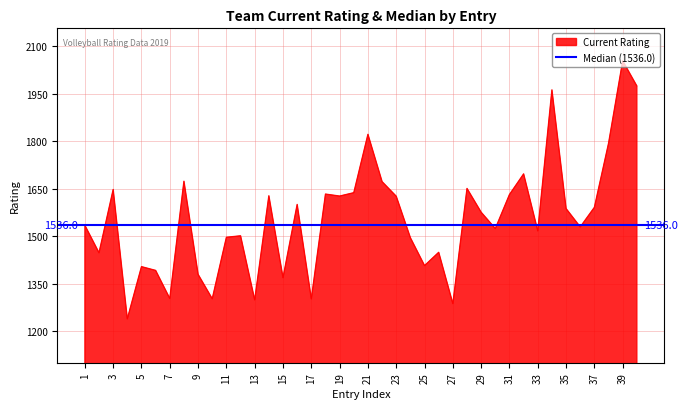

Does the chart display data point markers on the line(s)?

No